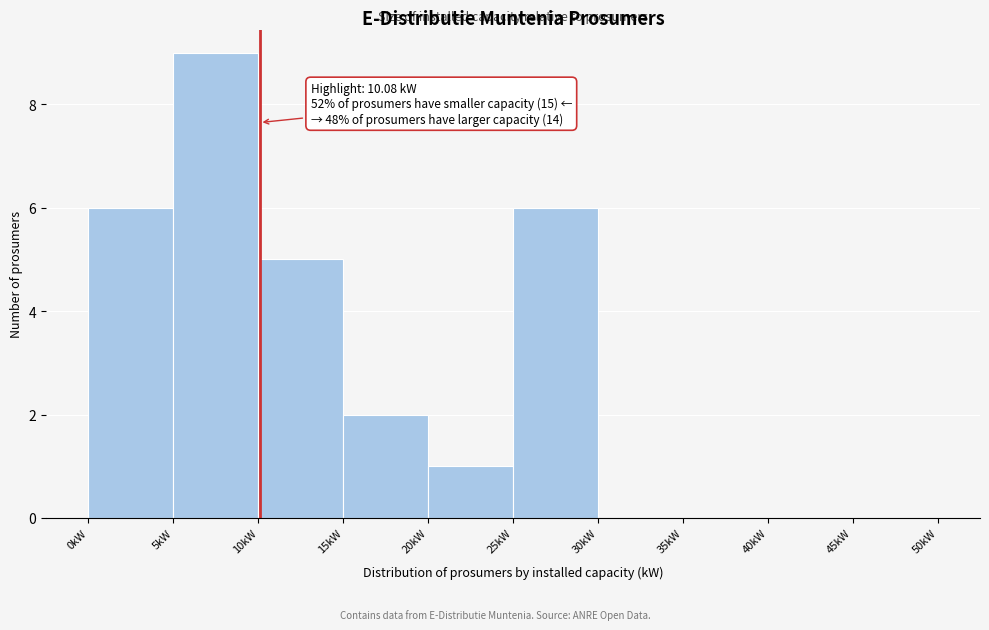

Over which range of the x-axis is the bar tallest?

5 to 10